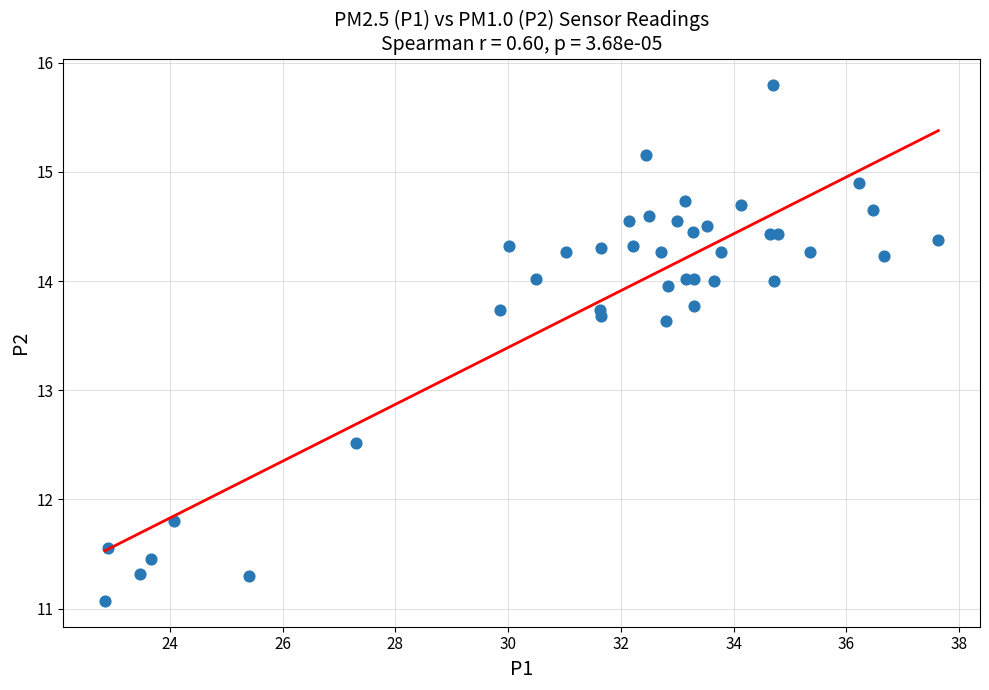

What Y value in the scatter plot is closest to 13?

12.5